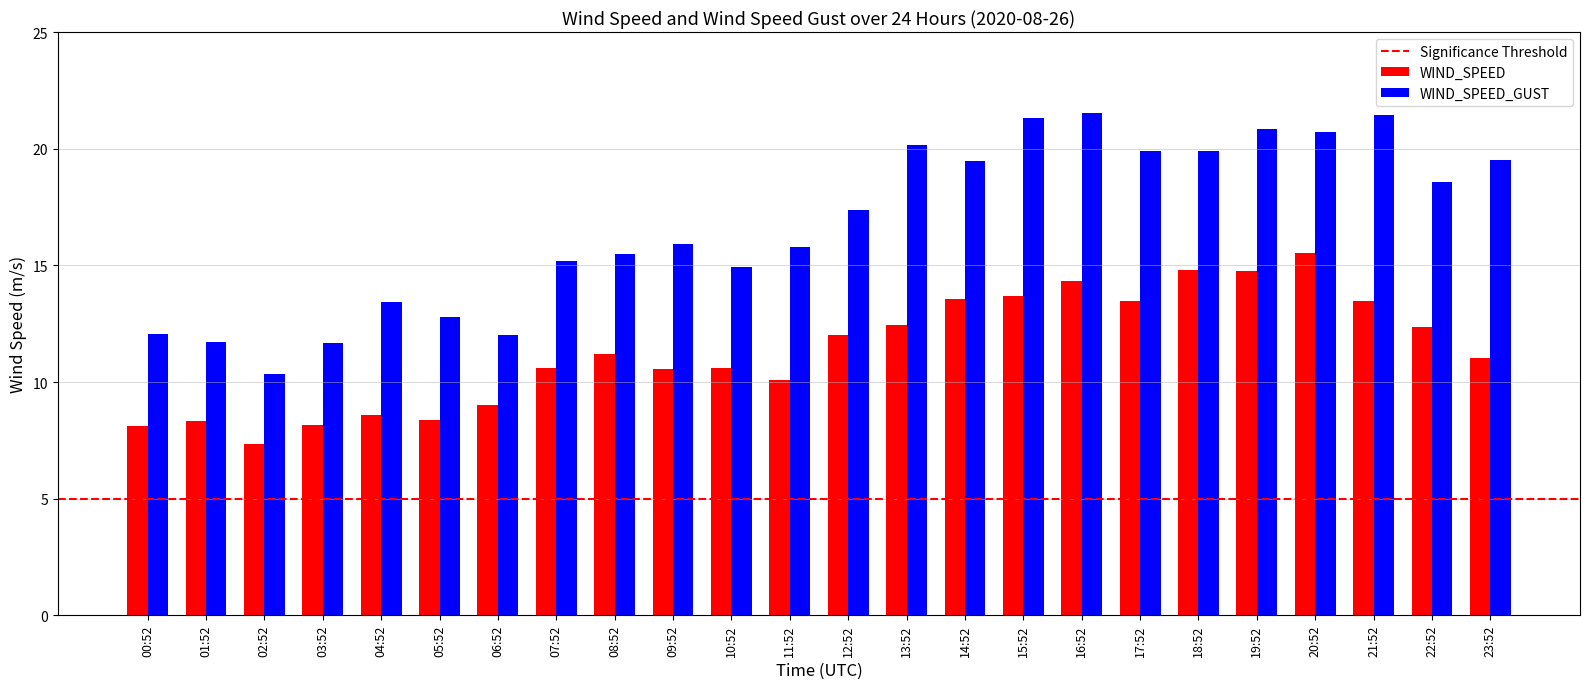

Which series has the largest range (max minus min)?

WIND_SPEED_GUST